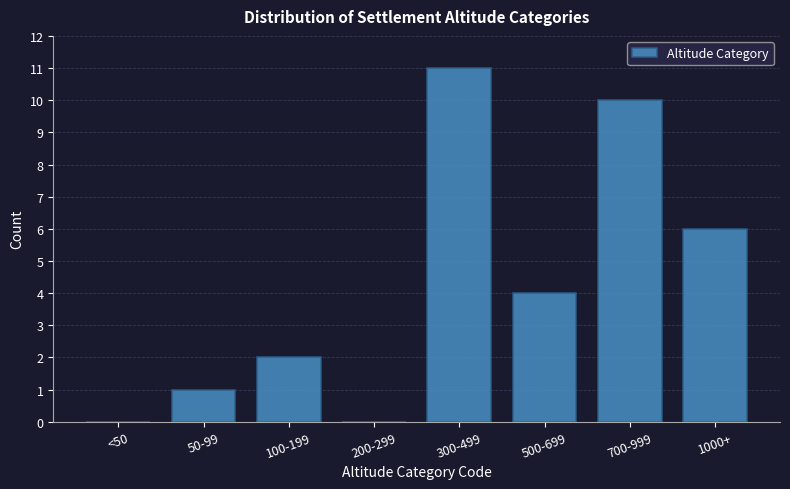

Reading left to right, what are all the values shown in this chart?

<50=0	50-99=1	100-199=2	200-299=0	300-499=11	500-699=4	700-999=10	1000+=6